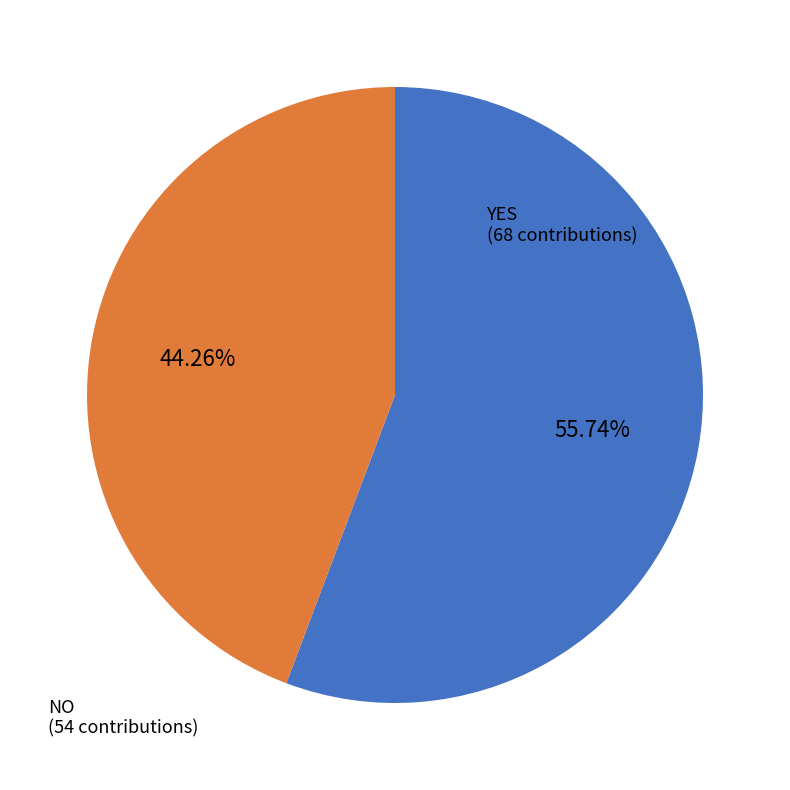

How many slices are in this pie chart?

2